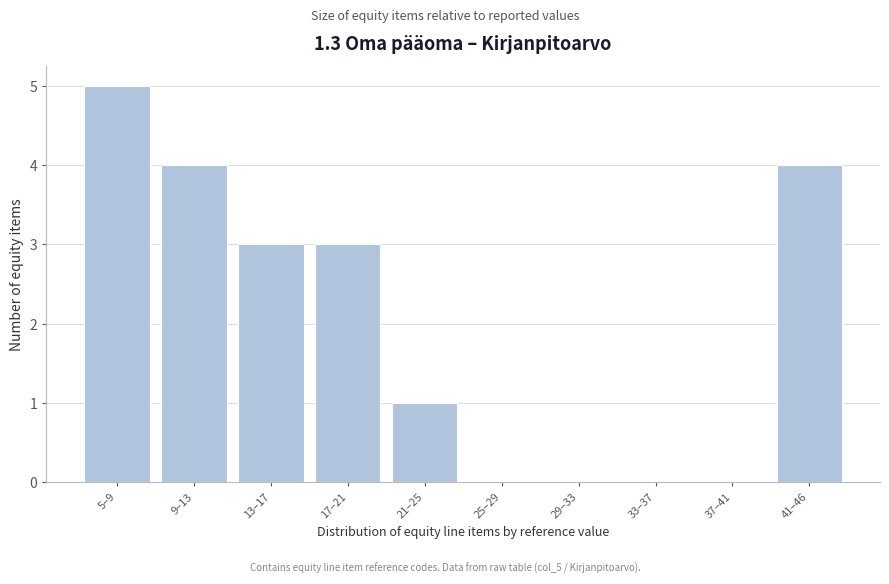

Reading left to right, list all the values displayed in this chart.

5–9=5	9–13=4	13–17=3	17–21=3	21–25=1	25–29=0	29–33=0	33–37=0	37–41=0	41–46=4